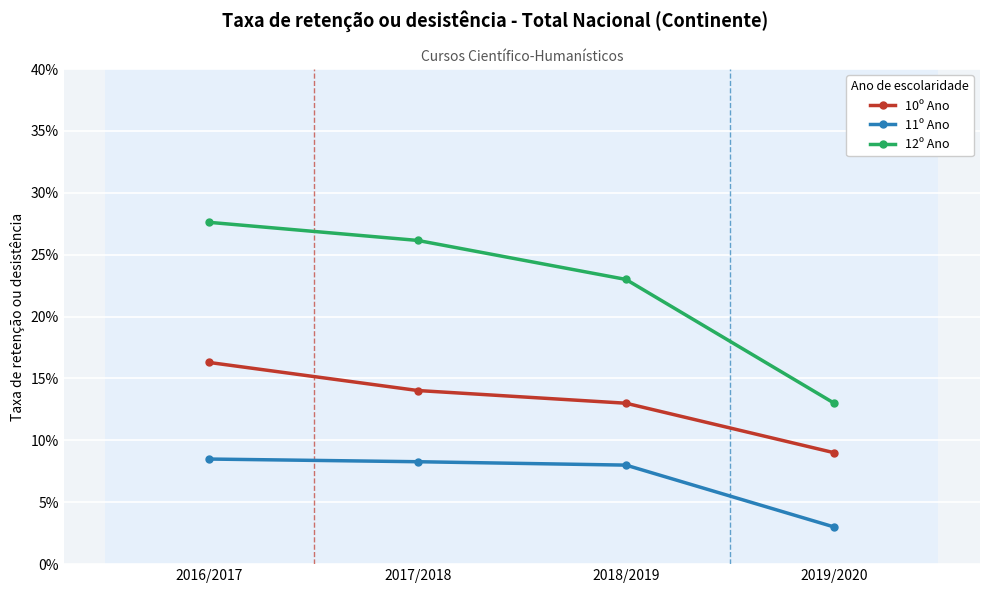

True or false: 12º Ano and 10º Ano intersect in this chart.

False